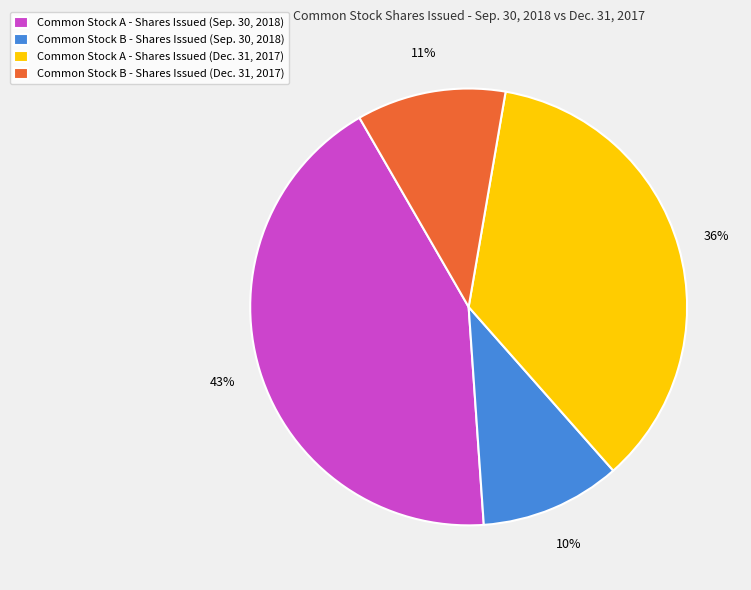

To the nearest percent, what is the average slice percentage?

25%